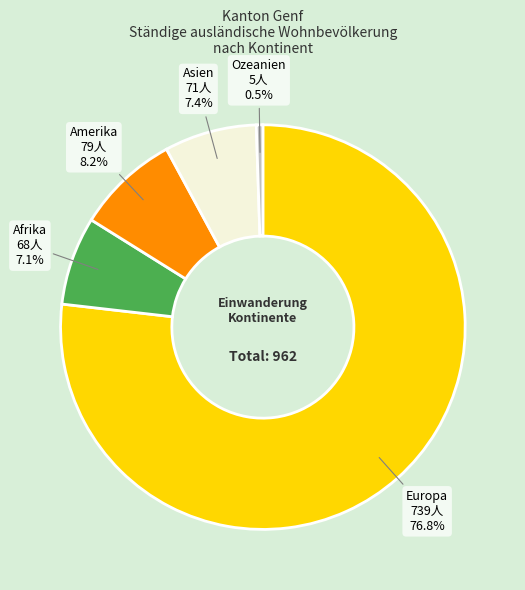

Approximately how many times larger is the value at Europa compared to Amerika?

9.4